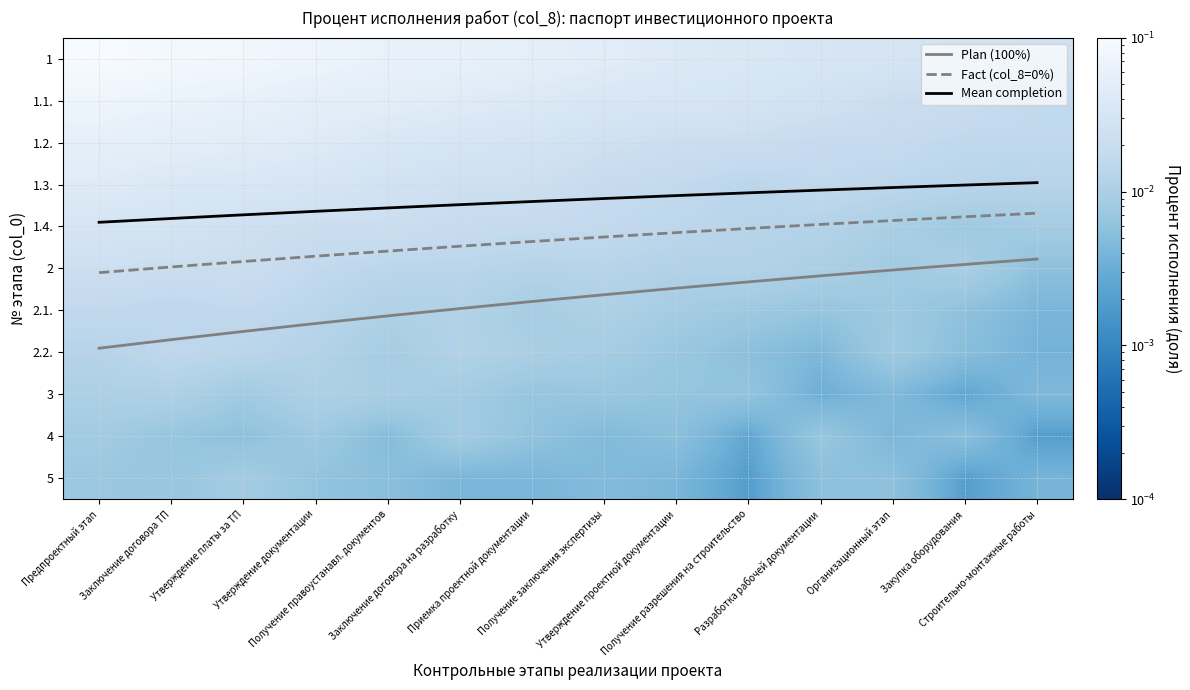

The Plan (100%) series shows 8.3 at Закупка оборудования. True or false?

False